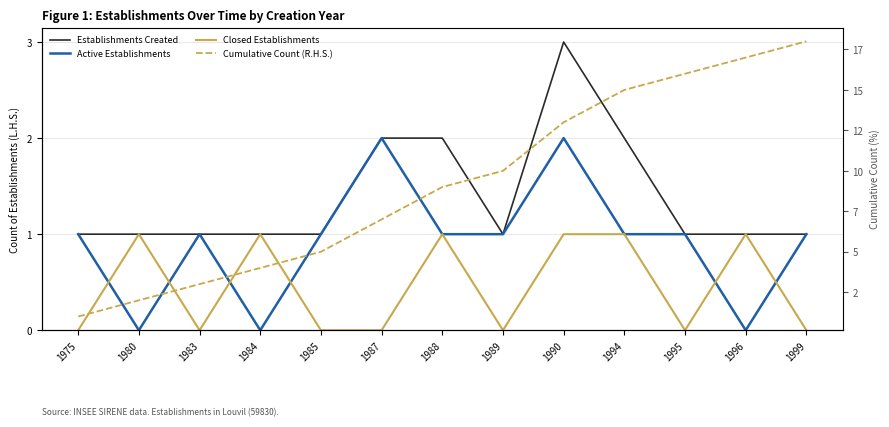

True or false: Active Establishments and Closed Establishments intersect in this chart.

True